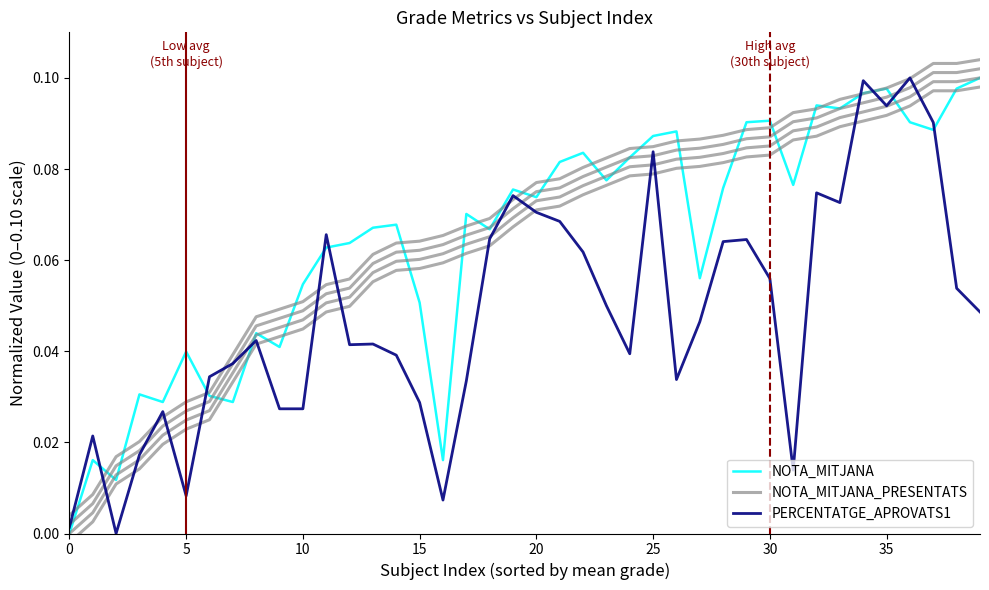

True or false: NOTA_MITJANA has a value of 0.2 at 26.

False